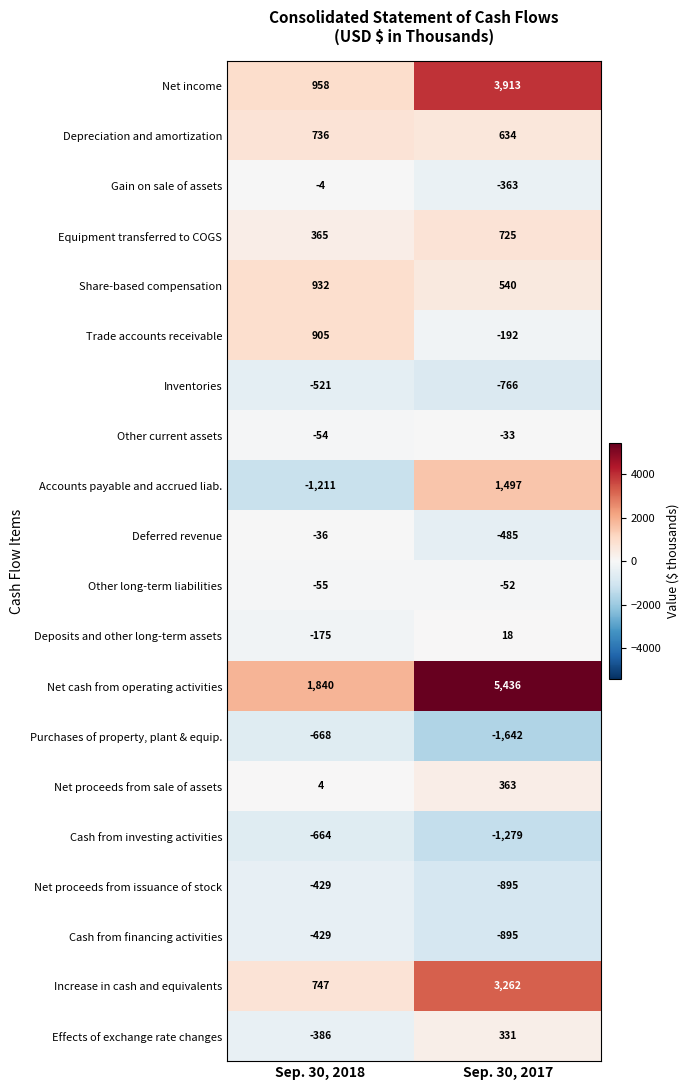

At which category is the sum across all series the highest?

Sep. 30, 2017